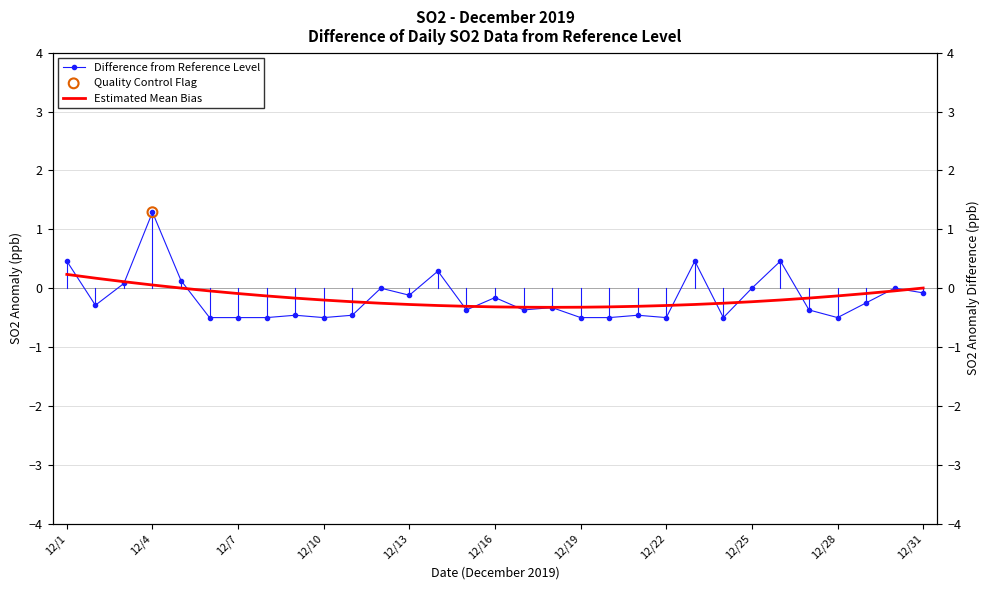

At how many categories does at least one series exceed 0?

9